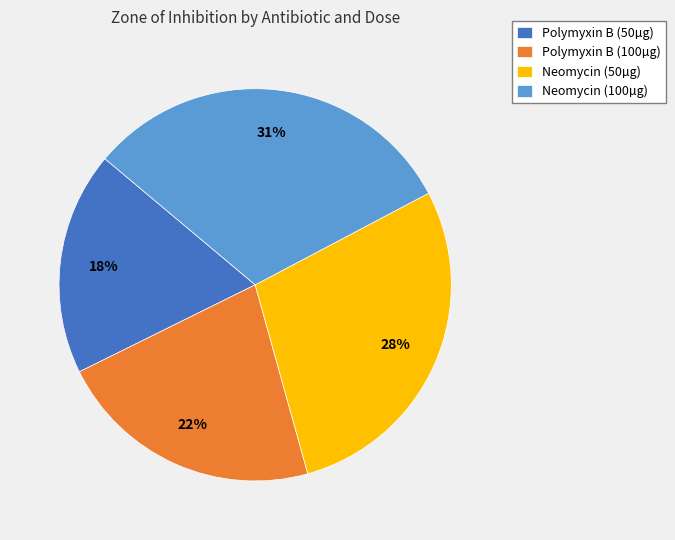

Approximately how many times larger is the value at Polymyxin B (50µg) compared to Neomycin (100µg)?

0.6